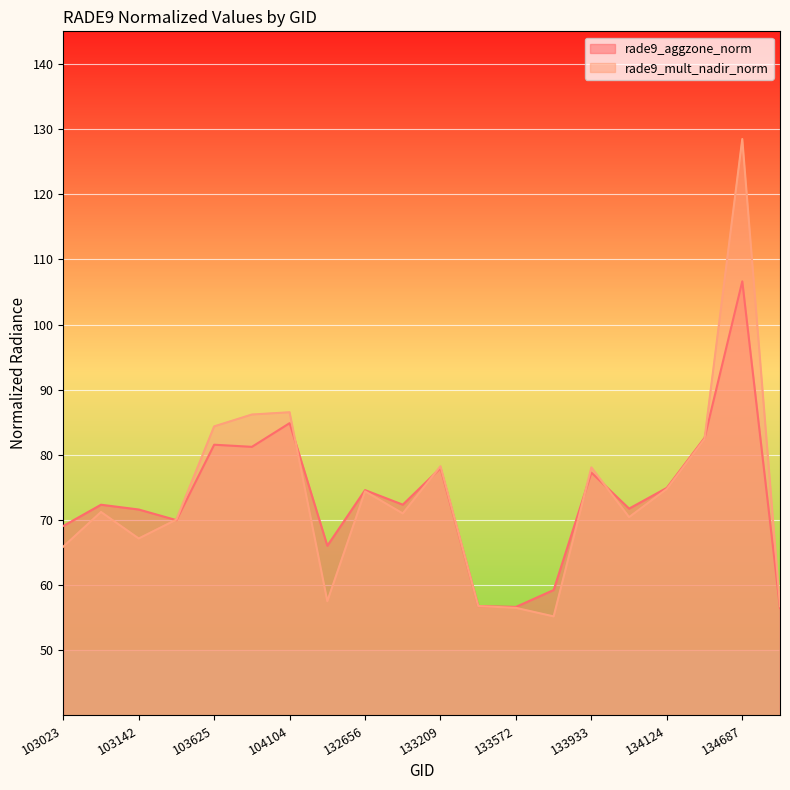

Where do rade9_mult_nadir_norm and rade9_aggzone_norm first cross each other?

103142 and 103388